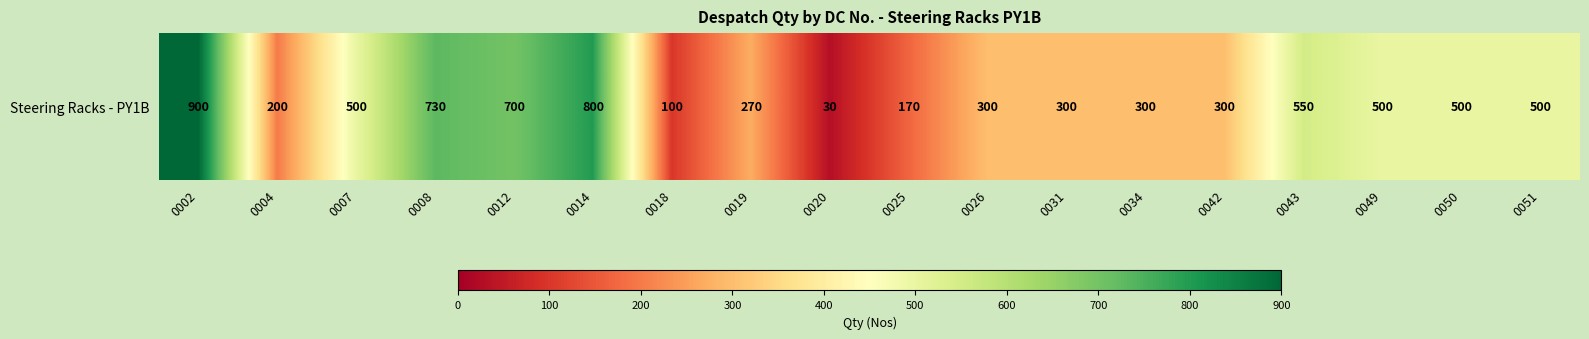

Reading left to right, extract all data points from this chart.

0002=900	0004=200	0007=500	0008=730	0012=700	0014=800	0018=100	0019=270	0020=30	0025=170	0026=300	0031=300	0034=300	0042=300	0043=550	0049=500	0050=500	0051=500